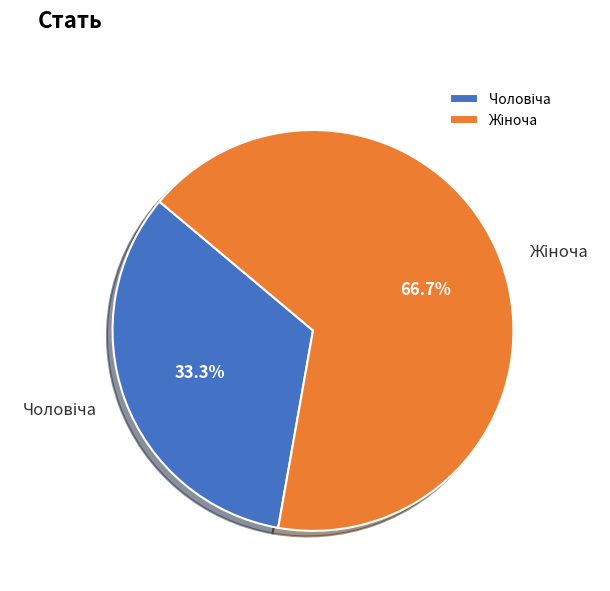

Is there any slice that represents more than half of the pie?

Yes